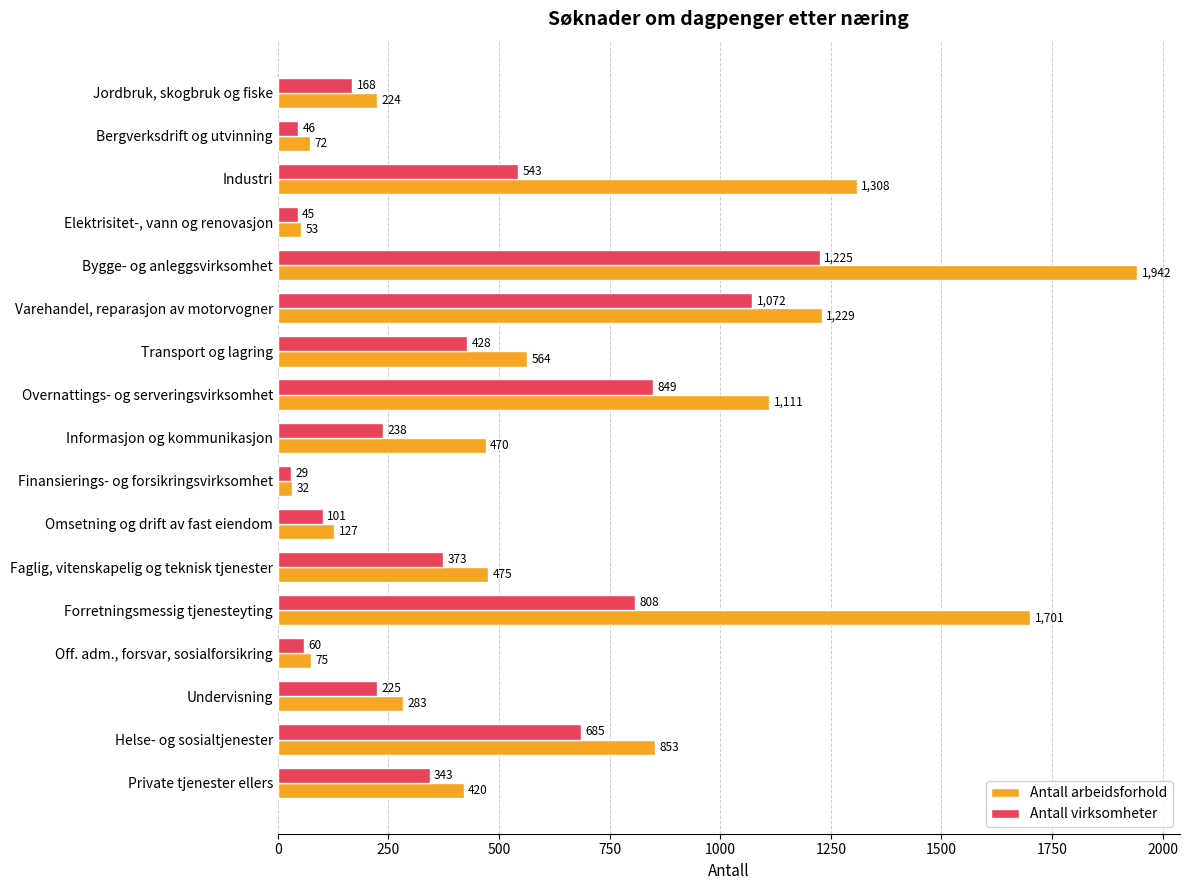

Rank the series by their average value, from lowest to highest.

Antall virksomheter, Antall arbeidsforhold